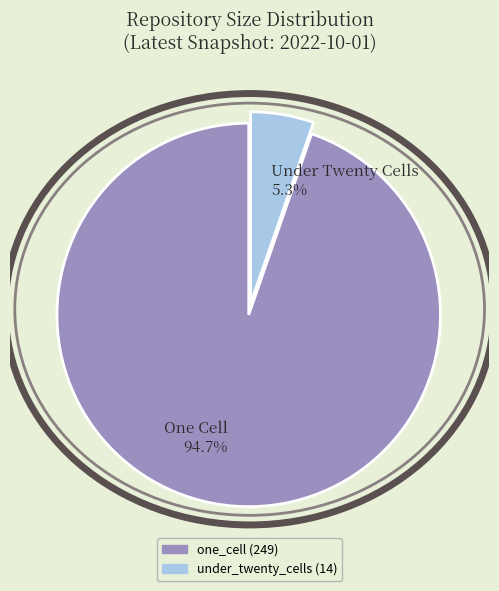

How much of the chart is everything except Under Twenty Cells 5.3%?

94.7%